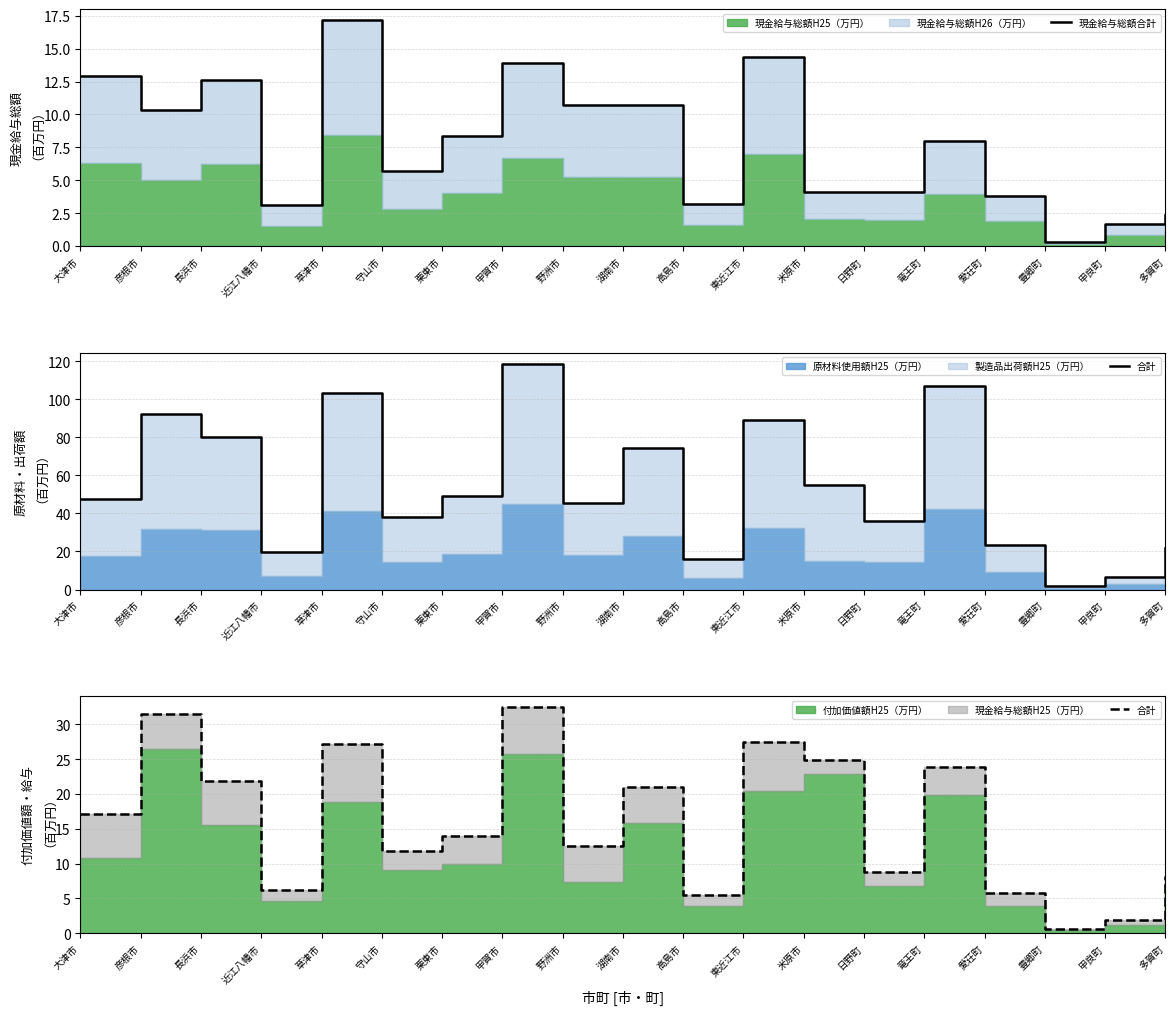

Does the chart have visible grid lines?

Yes